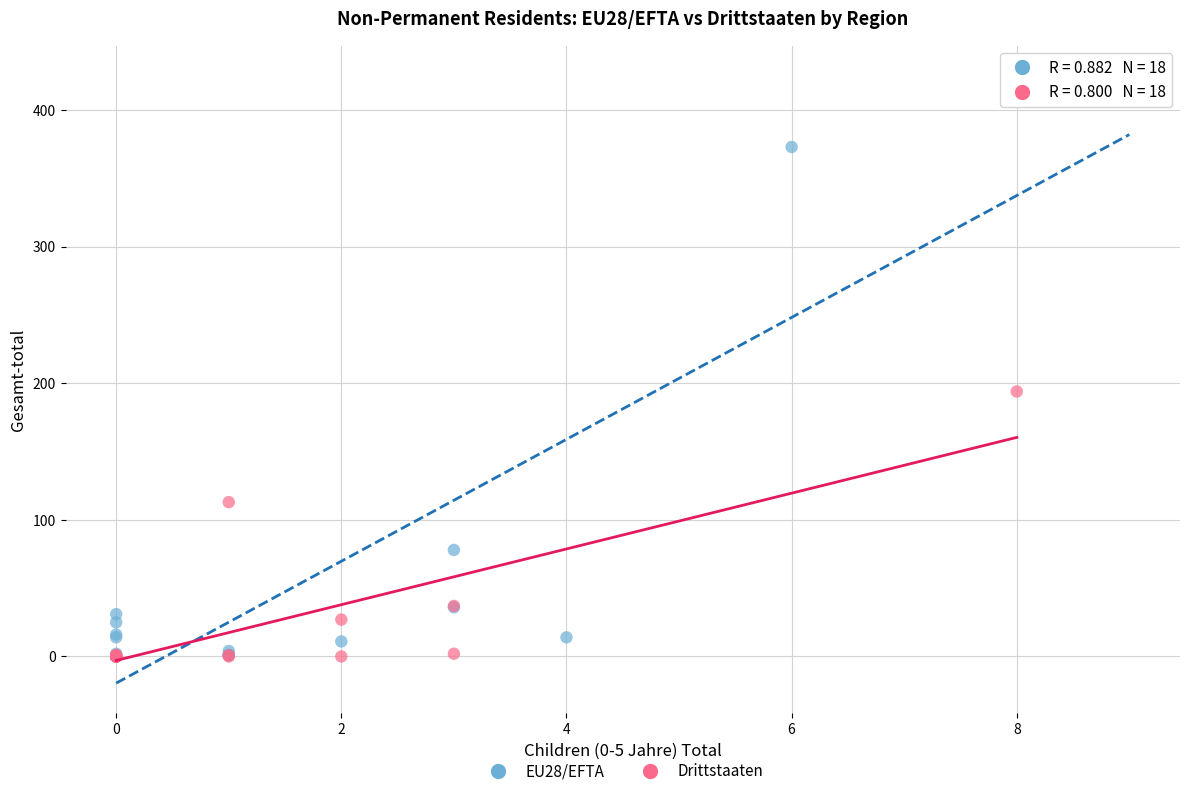

Which series has the widest spread of Y values?

EU28/EFTA